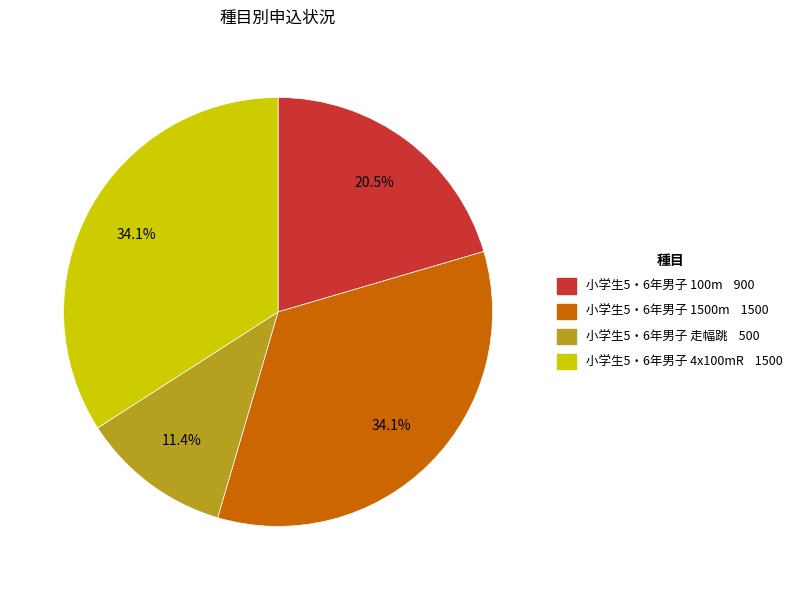

Is 小学生5・6年男子 1500m the majority of the pie?

No